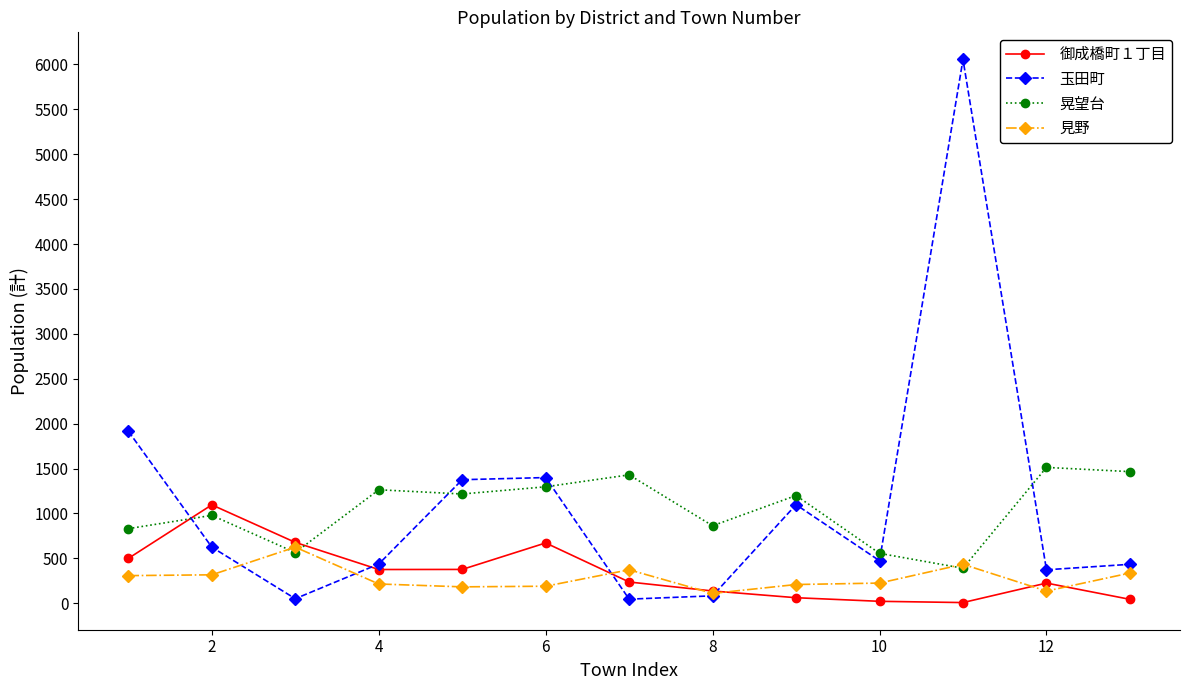

What is the greatest value displayed?

6055